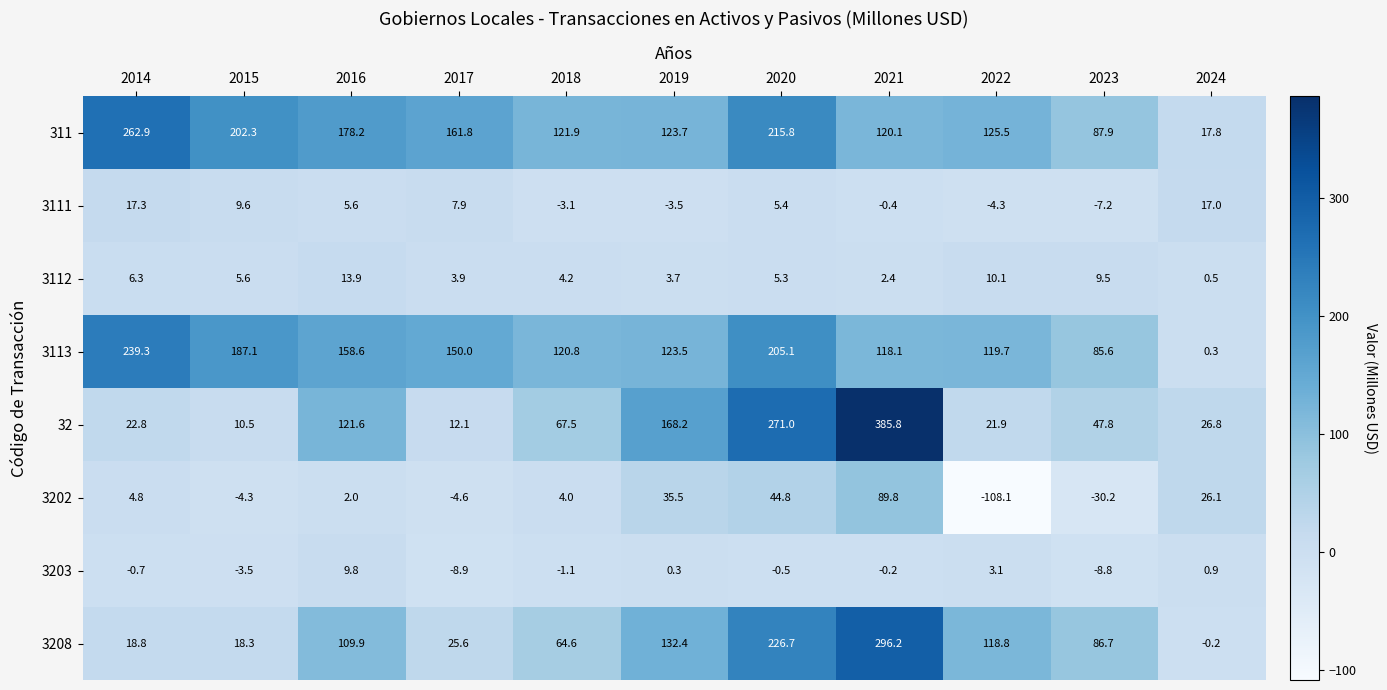

Between 2017 and 2020, which series saw the biggest shift?

32